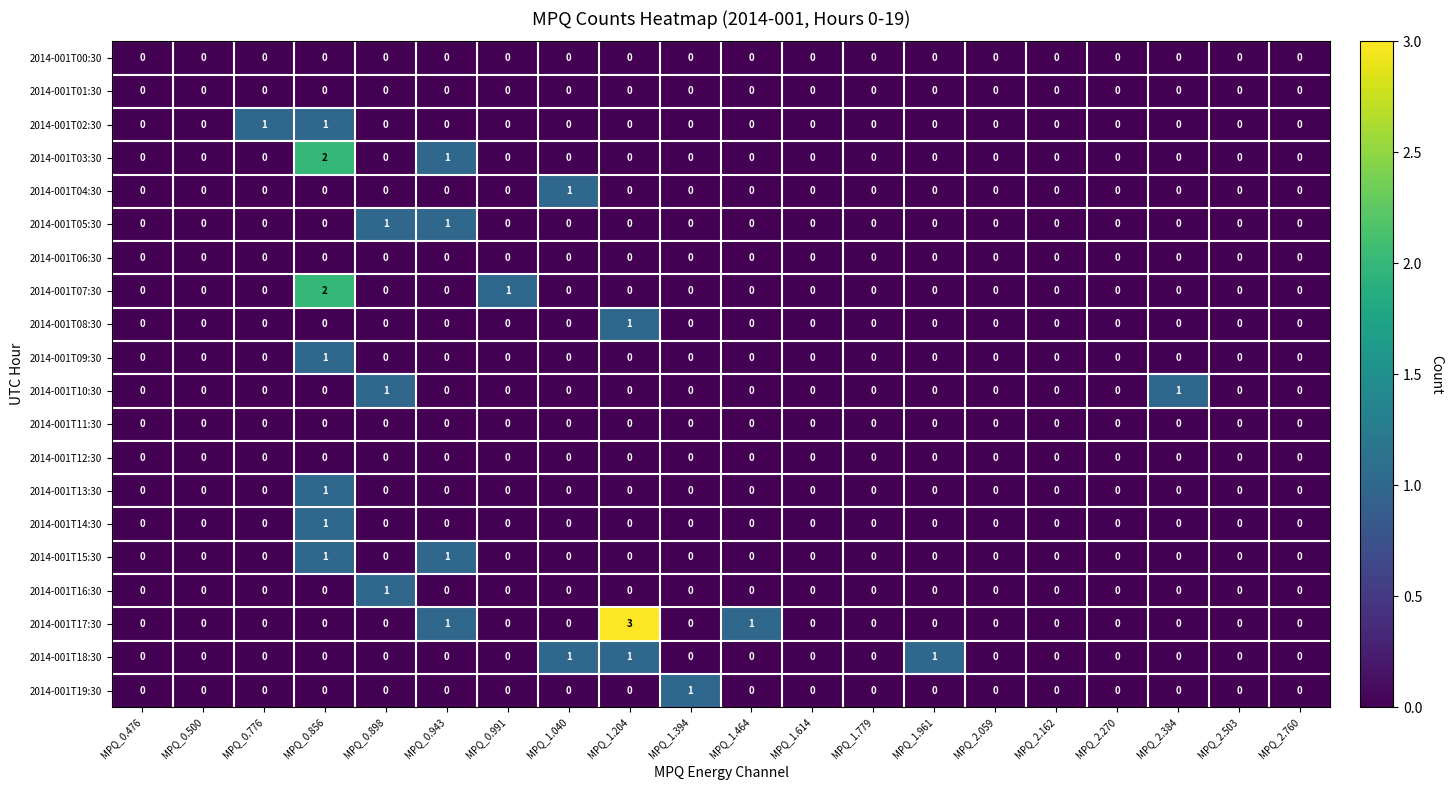

Is it true that 2014-001T19:30 equals 0 at MPQ_0.476?

True